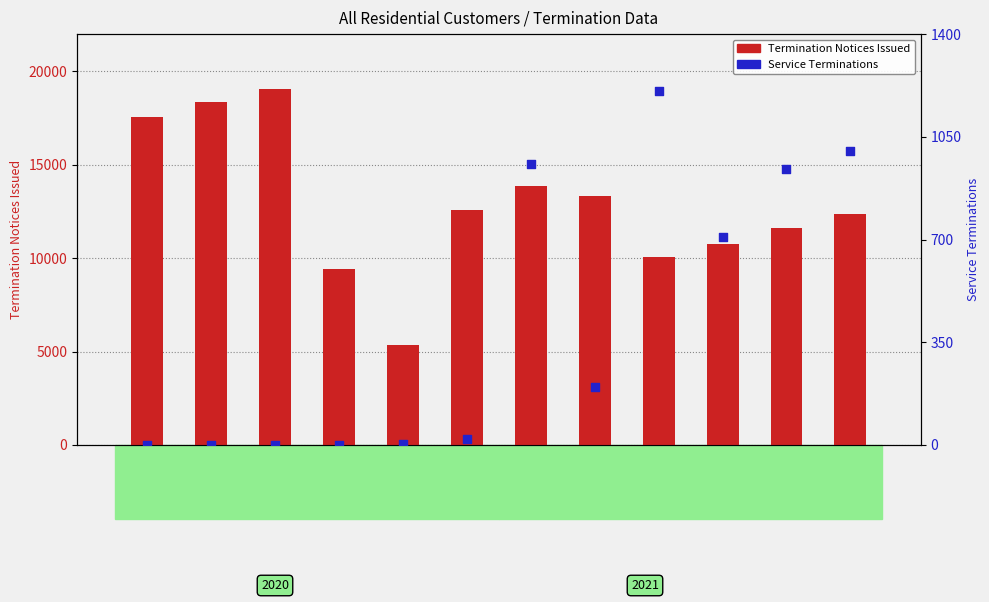

What is the total value across all series at June
2021?

13363